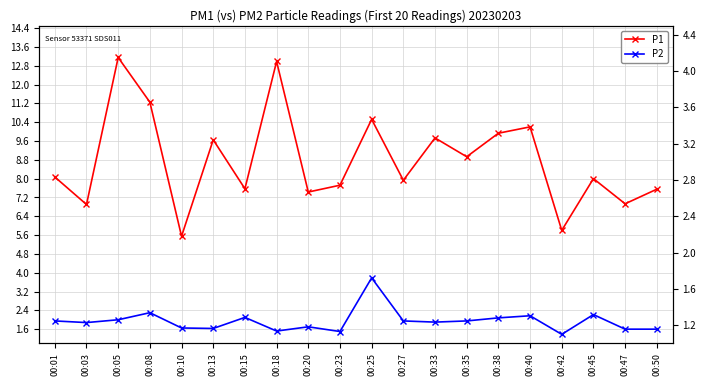

Reading right to left, extract all data points from this chart.

P1: 00:50=7.5	00:47=6.9	00:45=8.0	00:42=5.8	00:40=10.2	00:38=9.9	00:35=8.9	00:33=9.7	00:27=7.9	00:25=10.5	00:23=7.7	00:20=7.4	00:18=13.0	00:15=7.6	00:13=9.7	00:10=5.5	00:08=11.2	00:05=13.2	00:03=6.9	00:01=8.1
P2: 00:50=1.6	00:47=1.6	00:45=2.2	00:42=1.4	00:40=2.2	00:38=2.1	00:35=1.9	00:33=1.9	00:27=1.9	00:25=3.8	00:23=1.5	00:20=1.7	00:18=1.5	00:15=2.1	00:13=1.6	00:10=1.6	00:08=2.3	00:05=2.0	00:03=1.9	00:01=1.9